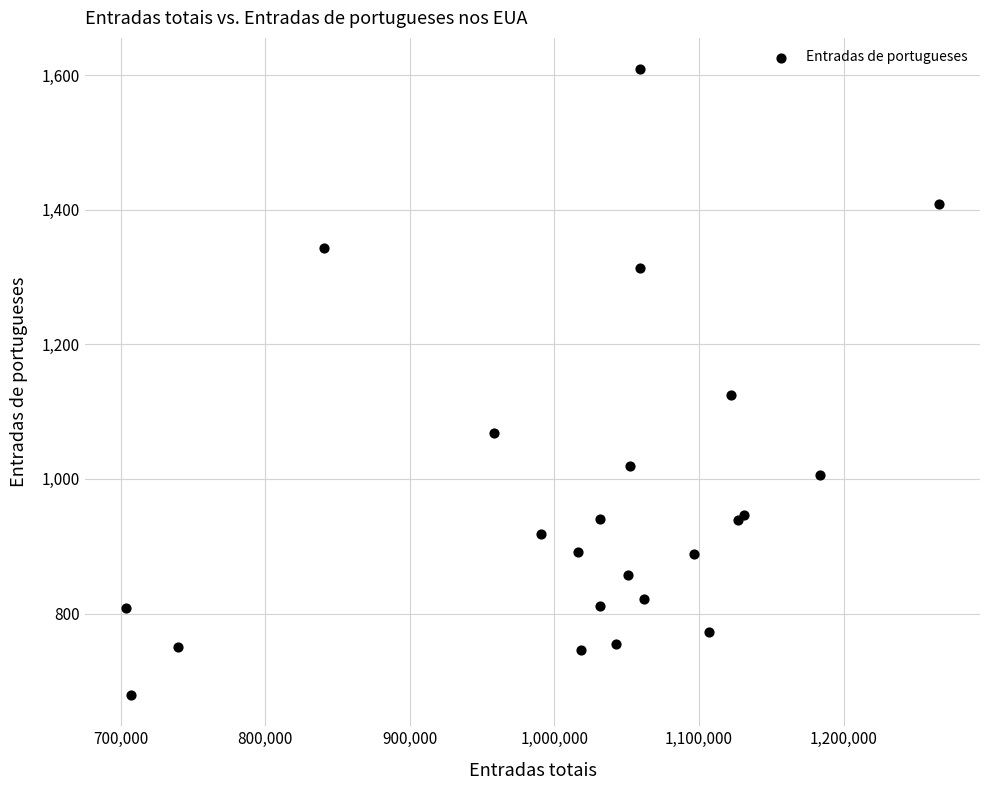

What Y value in the scatter plot is closest to 1144?

1125